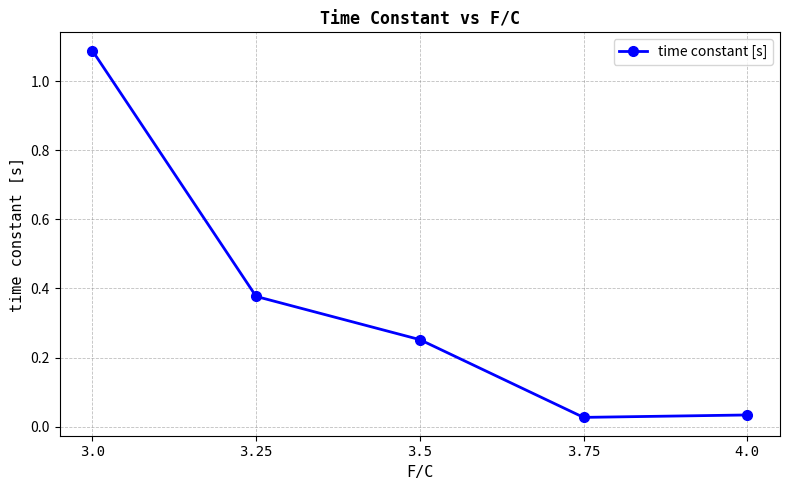

What is the label of the 3rd point from the left?

3.5